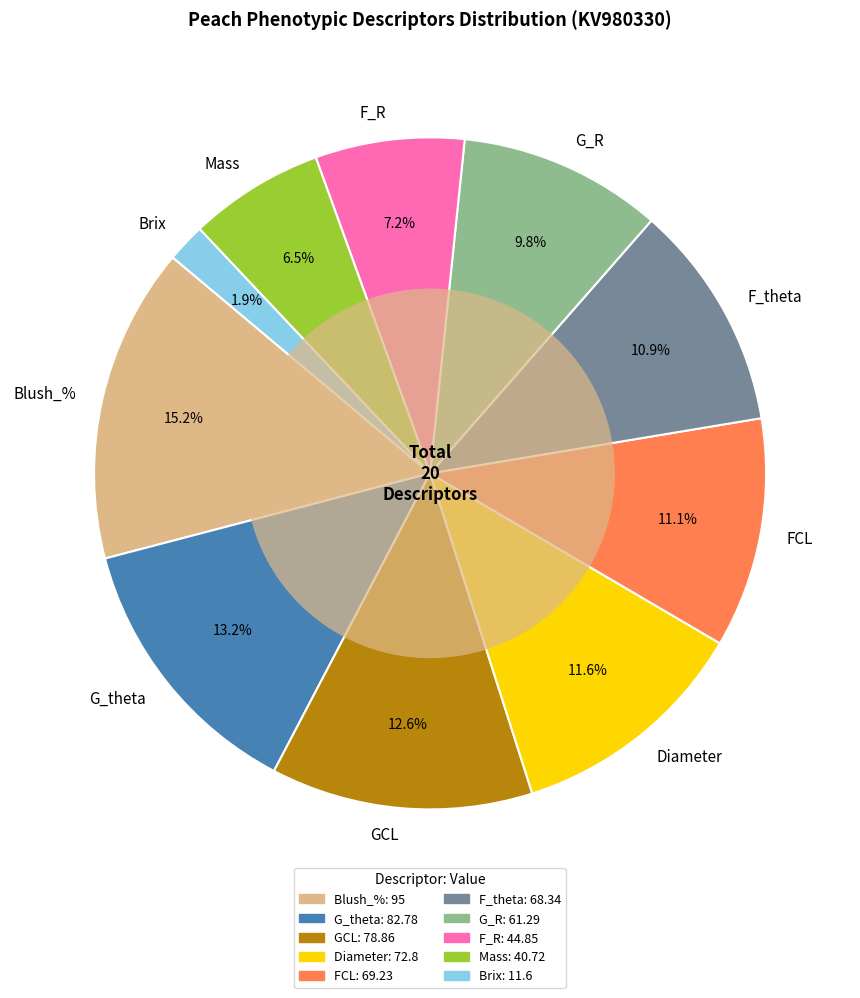

What is the ratio of the value at Mass to the value at F_theta?

0.6